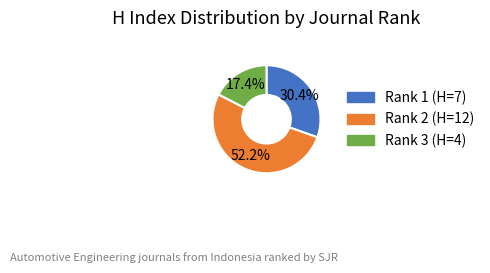

Count the number of slices in the pie.

3